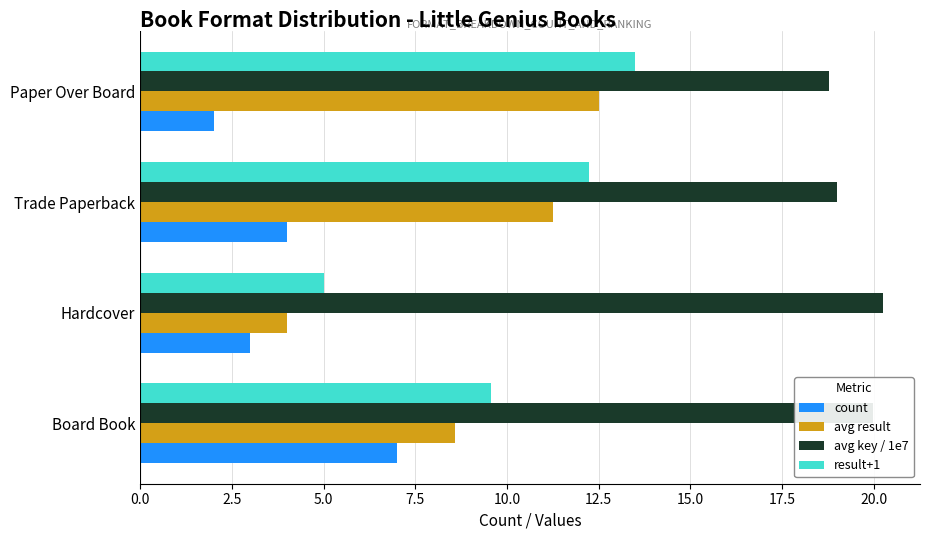

What is the total value across all series at Paper Over Board?

46.8